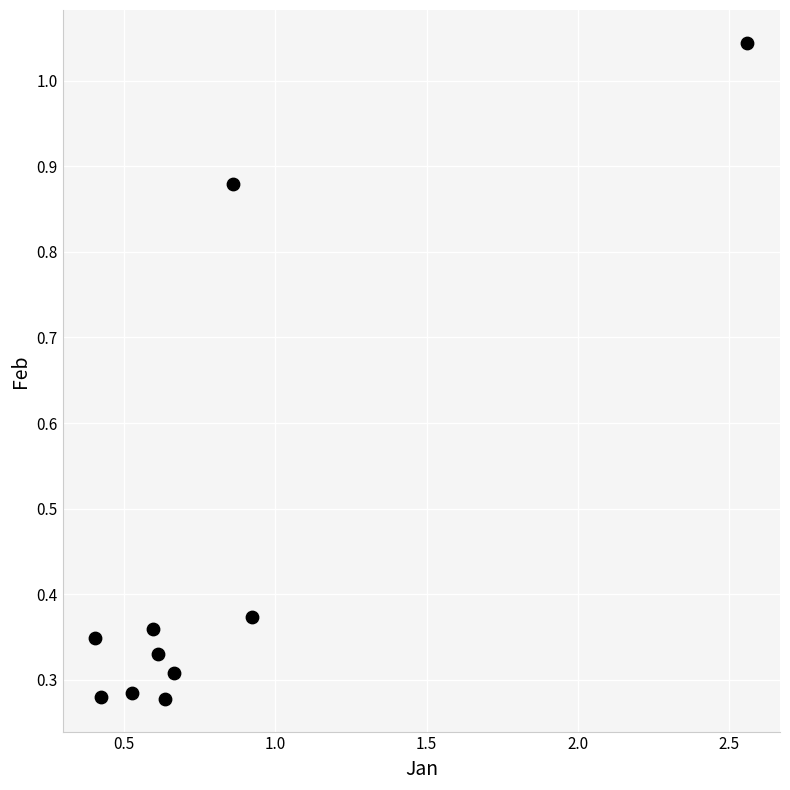

What is the range of Y values (max minus min)?

0.8